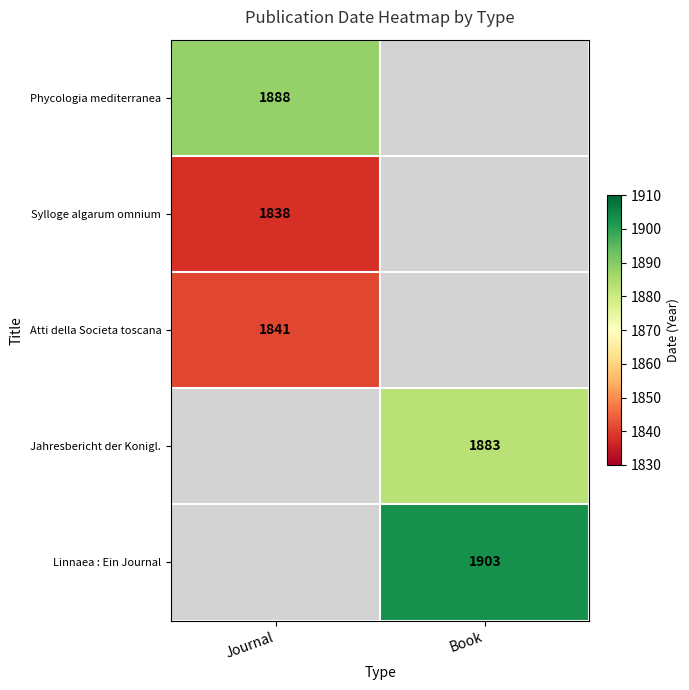

Is the value of Phycologia mediterranea at Journal greater than the value of Jahresbericht der Konigl. at Book?

Yes